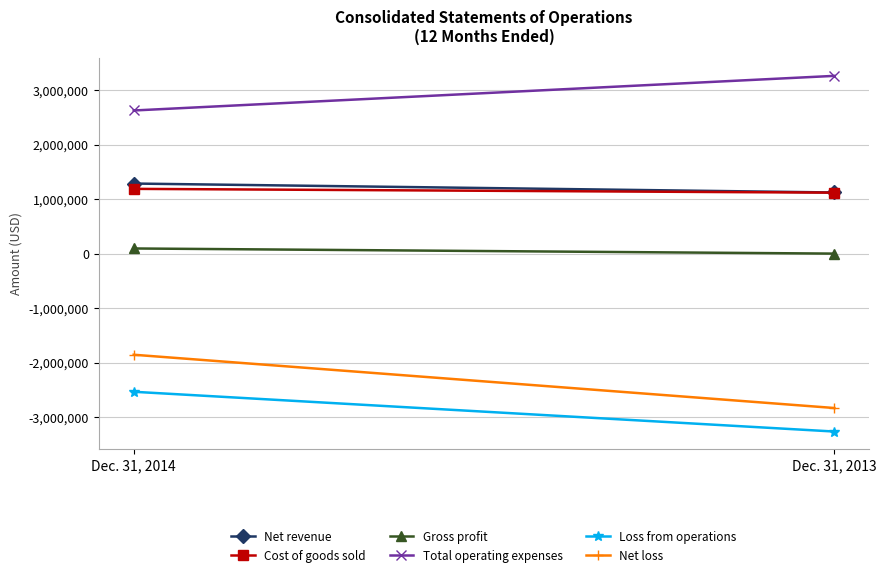

Which category has the highest value in the Cost of goods sold series?

Dec. 31, 2014